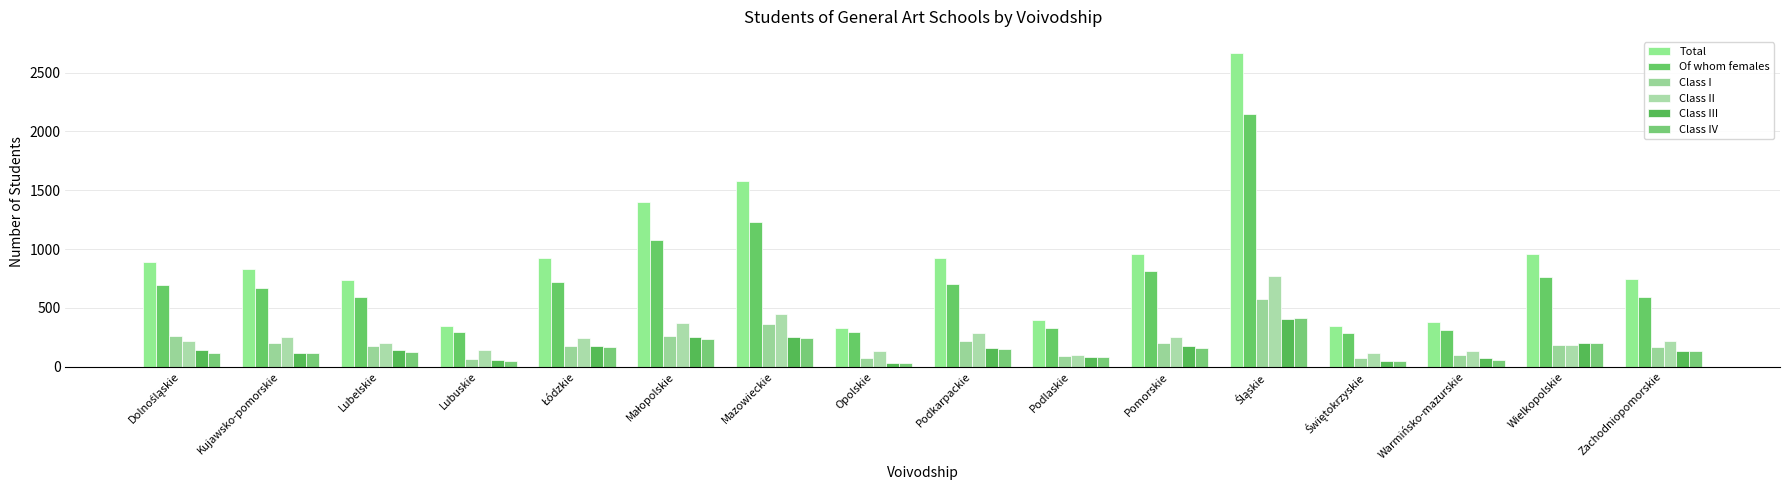

Reading left to right, list all the values displayed in this chart.

Total: Dolnośląskie=893	Kujawsko-pomorskie=834	Lubelskie=738	Lubuskie=342	Łódzkie=921	Małopolskie=1402	Mazowieckie=1580	Opolskie=331	Podkarpackie=926	Podlaskie=393	Pomorskie=962	Śląskie=2670	Świętokrzyskie=349	Warmińsko-mazurskie=380	Wielkopolskie=959	Zachodniopomorskie=746
Of whom females: Dolnośląskie=697	Kujawsko-pomorskie=672	Lubelskie=592	Lubuskie=292	Łódzkie=723	Małopolskie=1074	Mazowieckie=1226	Opolskie=295	Podkarpackie=706	Podlaskie=331	Pomorskie=810	Śląskie=2146	Świętokrzyskie=287	Warmińsko-mazurskie=309	Wielkopolskie=762	Zachodniopomorskie=589
Class I: Dolnośląskie=264	Kujawsko-pomorskie=199	Lubelskie=175	Lubuskie=69	Łódzkie=175	Małopolskie=261	Mazowieckie=360	Opolskie=75	Podkarpackie=215	Podlaskie=89	Pomorskie=200	Śląskie=579	Świętokrzyskie=74	Warmińsko-mazurskie=95	Wielkopolskie=186	Zachodniopomorskie=165
Class II: Dolnośląskie=219	Kujawsko-pomorskie=251	Lubelskie=204	Lubuskie=140	Łódzkie=245	Małopolskie=373	Mazowieckie=450	Opolskie=134	Podkarpackie=290	Podlaskie=100	Pomorskie=252	Śląskie=767	Świętokrzyskie=112	Warmińsko-mazurskie=133	Wielkopolskie=188	Zachodniopomorskie=214
Class III: Dolnośląskie=143	Kujawsko-pomorskie=116	Lubelskie=142	Lubuskie=60	Łódzkie=175	Małopolskie=248	Mazowieckie=252	Opolskie=30	Podkarpackie=160	Podlaskie=83	Pomorskie=174	Śląskie=404	Świętokrzyskie=46	Warmińsko-mazurskie=77	Wielkopolskie=200	Zachodniopomorskie=131
Class IV: Dolnośląskie=120	Kujawsko-pomorskie=112	Lubelskie=123	Lubuskie=48	Łódzkie=166	Małopolskie=235	Mazowieckie=240	Opolskie=33	Podkarpackie=154	Podlaskie=78	Pomorskie=157	Śląskie=412	Świętokrzyskie=50	Warmińsko-mazurskie=58	Wielkopolskie=198	Zachodniopomorskie=131